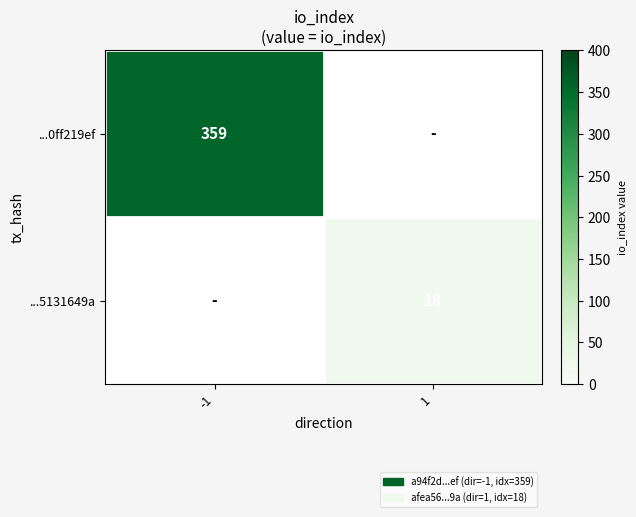

The ...0ff219ef series shows 359 at -1. True or false?

True